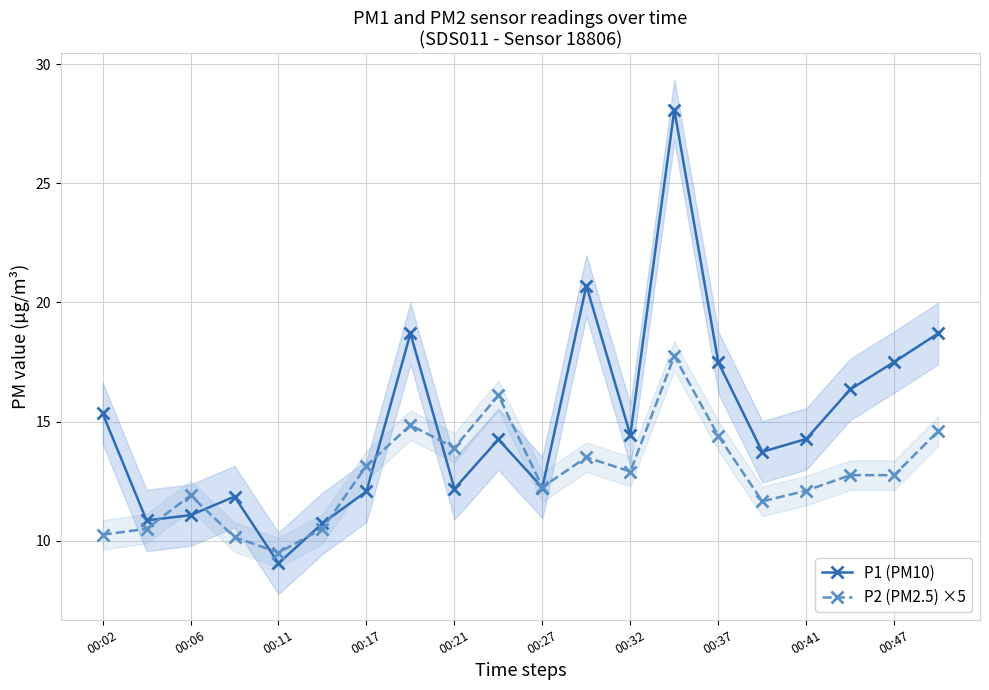

Is it true that P1 (PM10) equals 12.1 at 00:17?

True